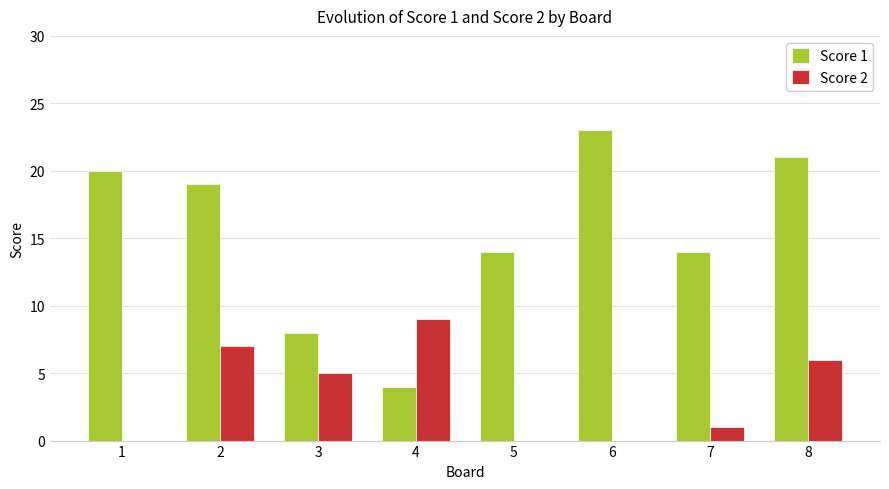

Which series has the largest total across all categories?

Score 1